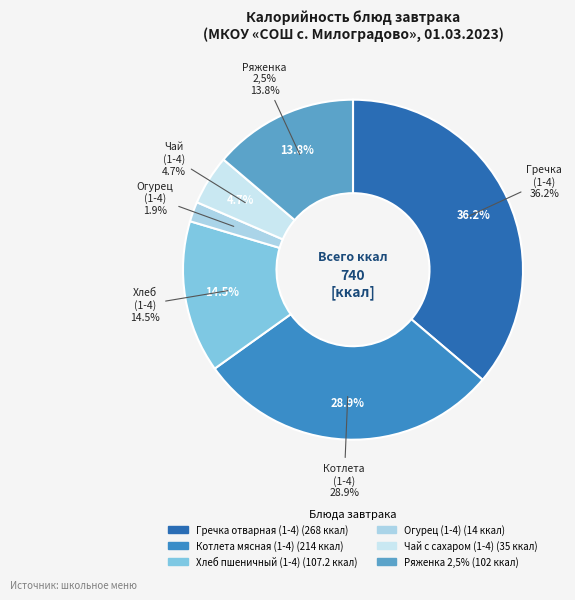

Is Огурец (1-4) the majority of the pie?

No